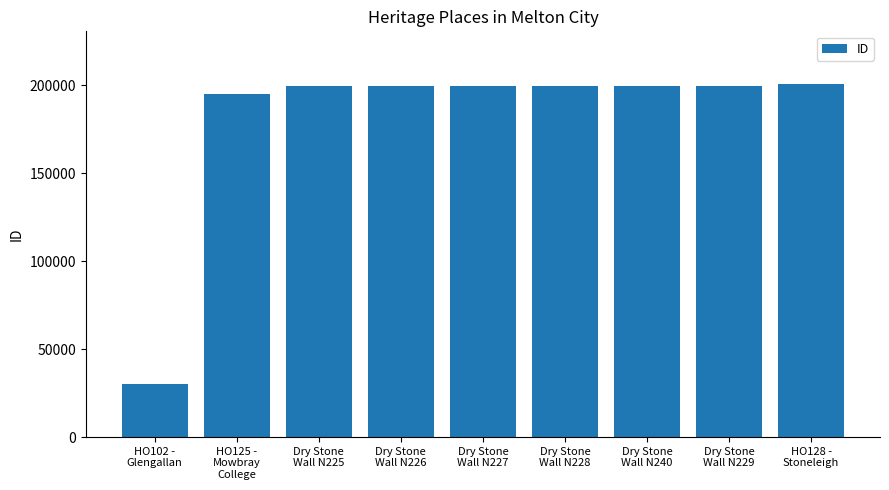

What is the difference between the maximum and minimum values?

170445